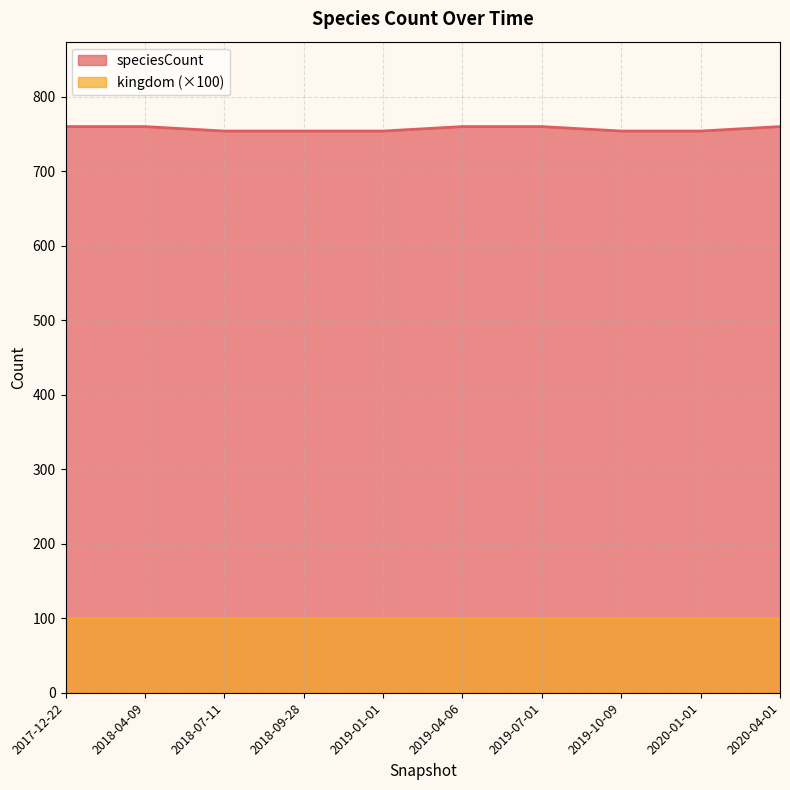

True or false: the data shows 292 at 2019-01-01.

False